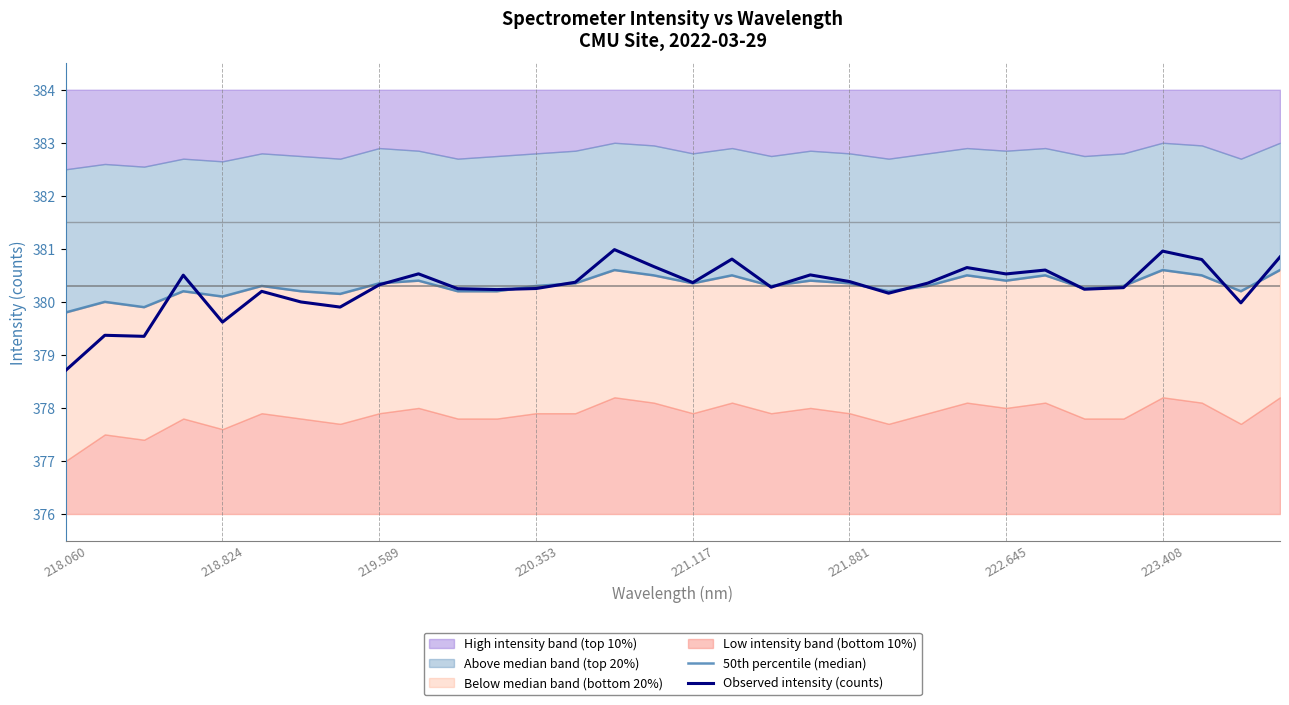

Is it true that Observed intensity (counts) equals 380.5 at 222.645?

True